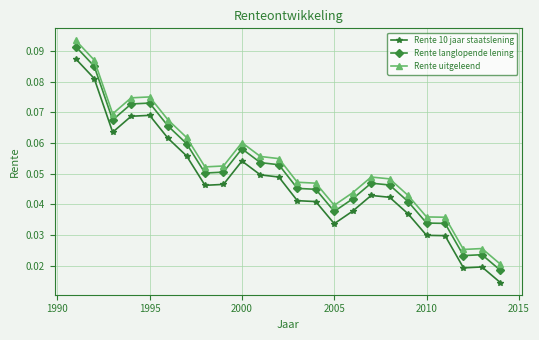

Rank the series by their average value, from highest to lowest.

Rente uitgeleend, Rente langlopende lening, Rente 10 jaar staatslening